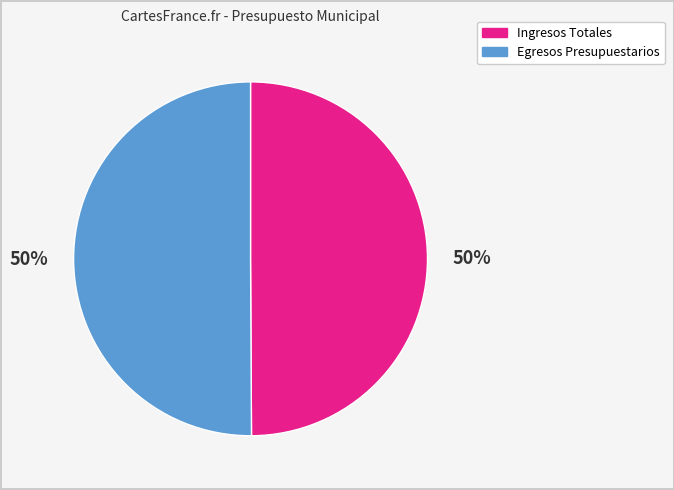

What is the ratio of the value at Ingresos Totales to the value at Egresos Presupuestarios?

1.0